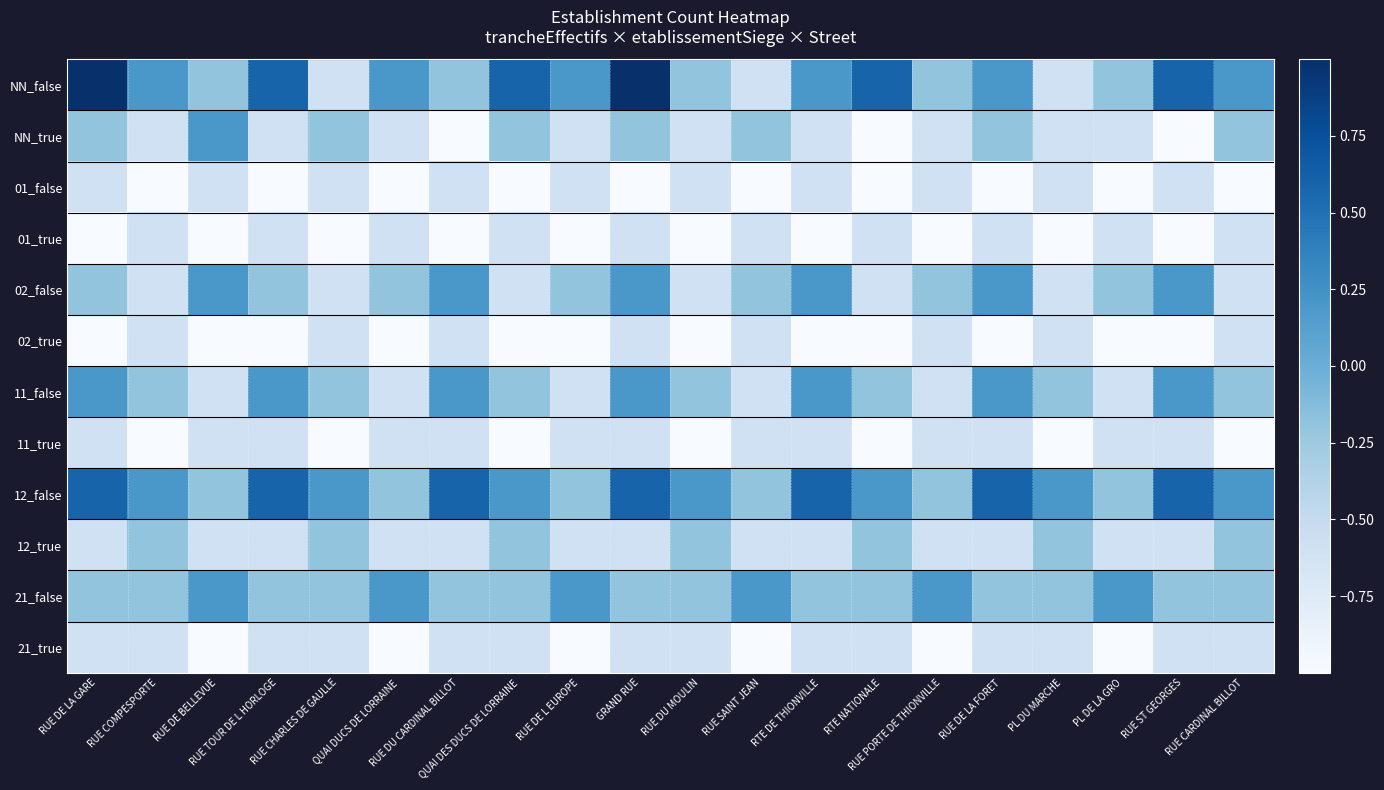

Which series has the largest range (max minus min)?

NN_false